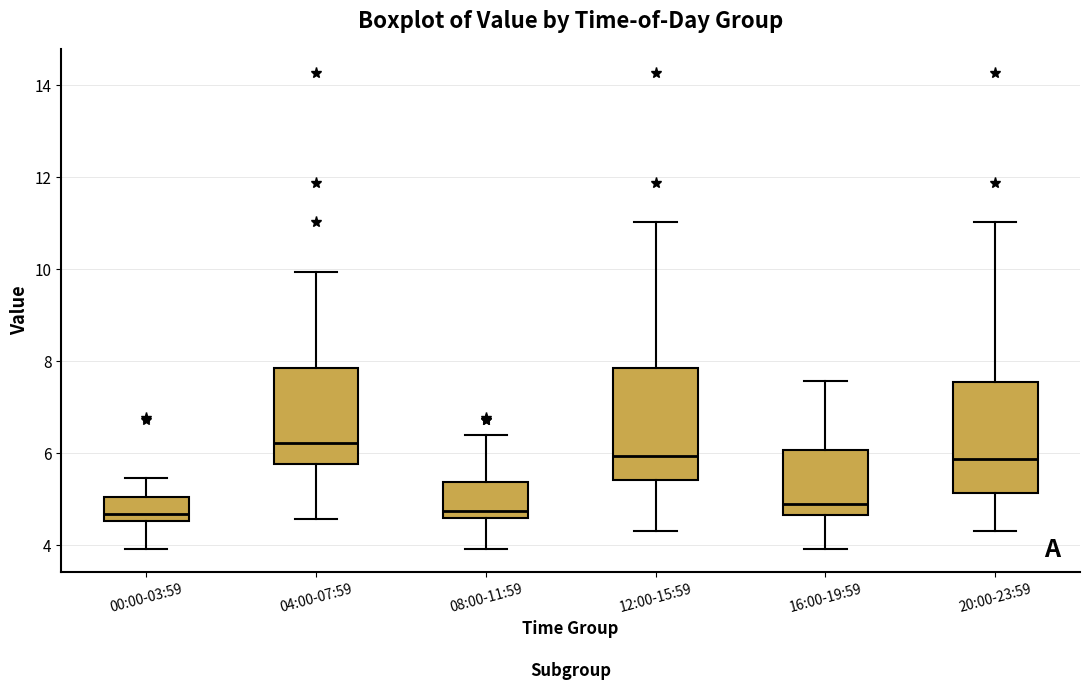

Reading left to right, transcribe this box plot: for each box, give where its median line is, the range the box spans, and where its two whiskers end, as read against the y-axis. The values are not printed on the chart, so give them approximately, as read against the axis.

00:00-03:59: median 4.6 (just above the box's lower edge), box 4.6 to 5.0, whiskers 4.0 to 5.4
04:00-07:59: median 6.2, box 5.8 to 7.8, whiskers 4.6 to 10.0
08:00-11:59: median 4.8, box 4.6 to 5.4, whiskers 4.0 to 6.4
12:00-15:59: median 6.0, box 5.4 to 7.8, whiskers 4.4 to 11.0
16:00-19:59: median 5.0, box 4.6 to 6.0, whiskers 4.0 to 7.6
20:00-23:59: median 5.8, box 5.2 to 7.6, whiskers 4.4 to 11.0